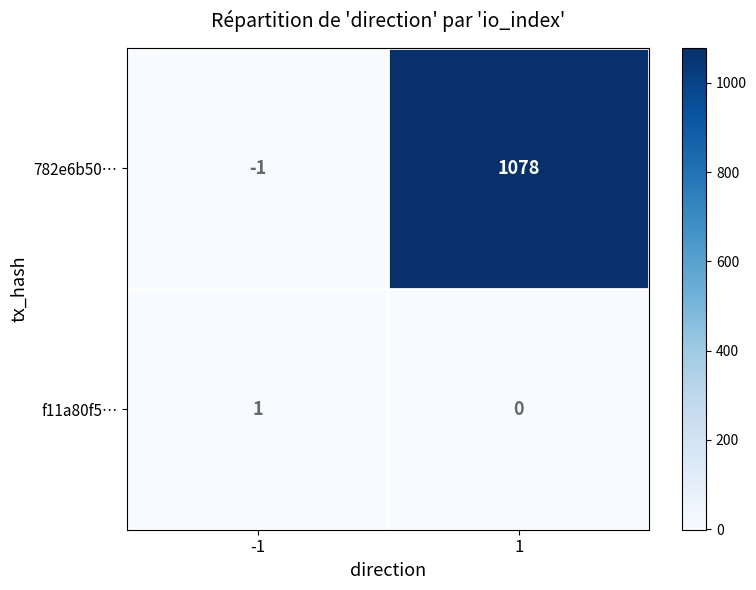

The f11a80f5… series shows 1 at 1. True or false?

False